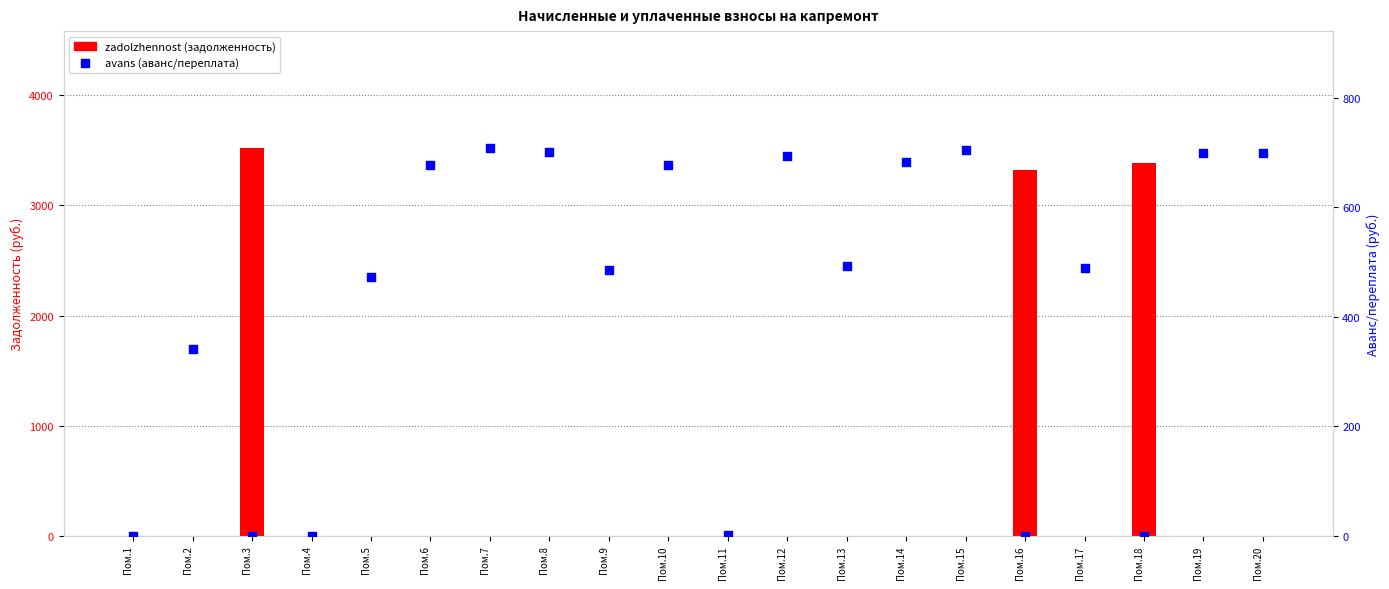

What is the total value across all series at Пом.6?

677.3